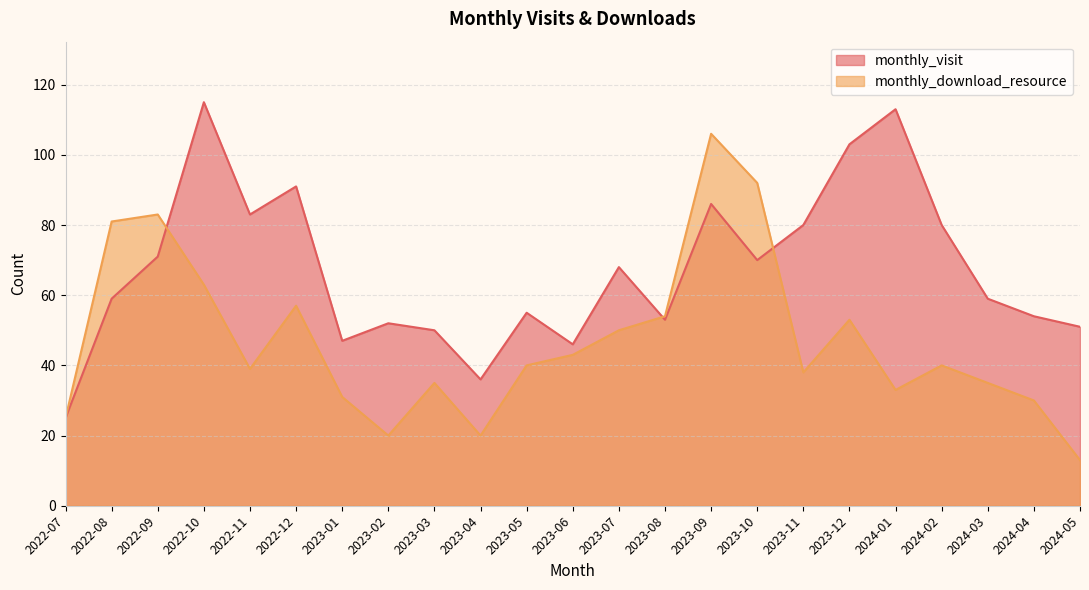

Does the chart have visible grid lines?

Yes